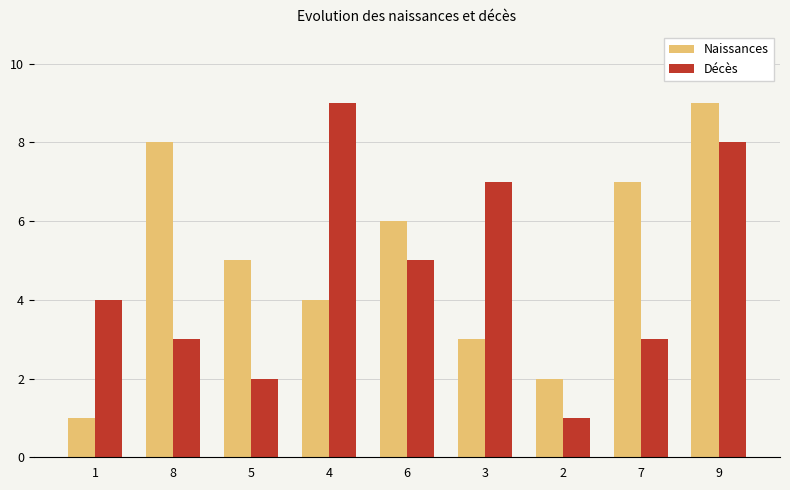

True or false: Naissances has a value of 6 at 6.

True